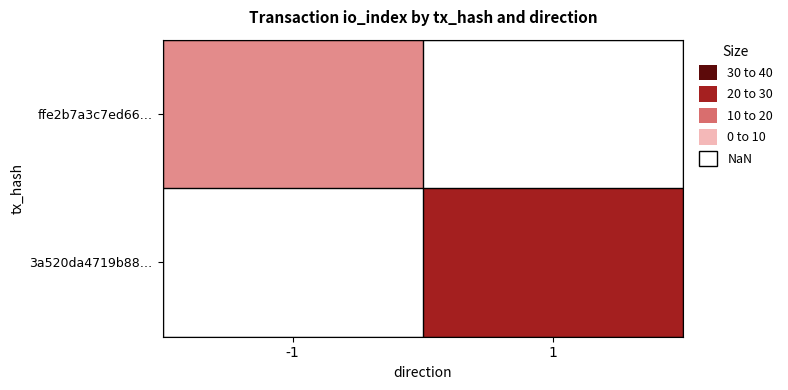

How many data points does each series have?

2